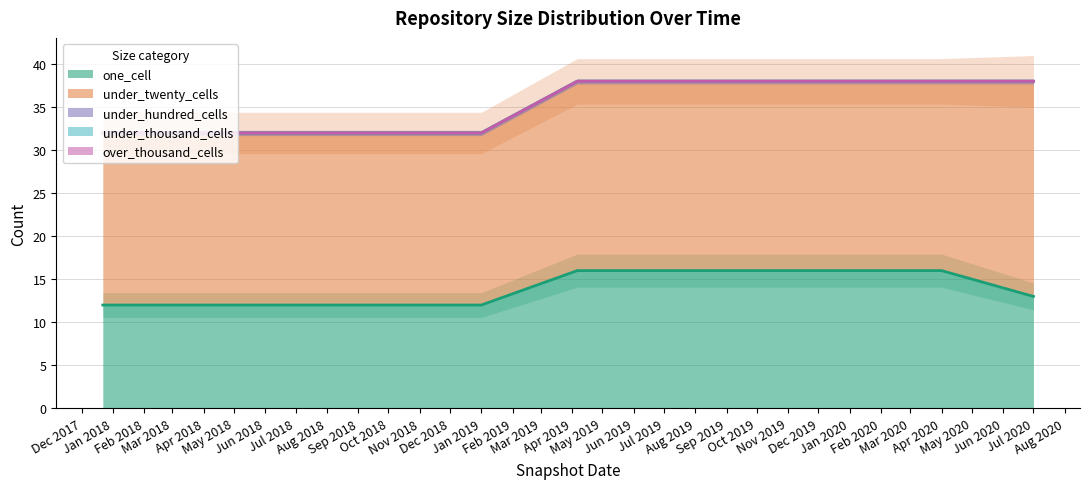

What is the label of the 9th point from the right?

2018-07-11